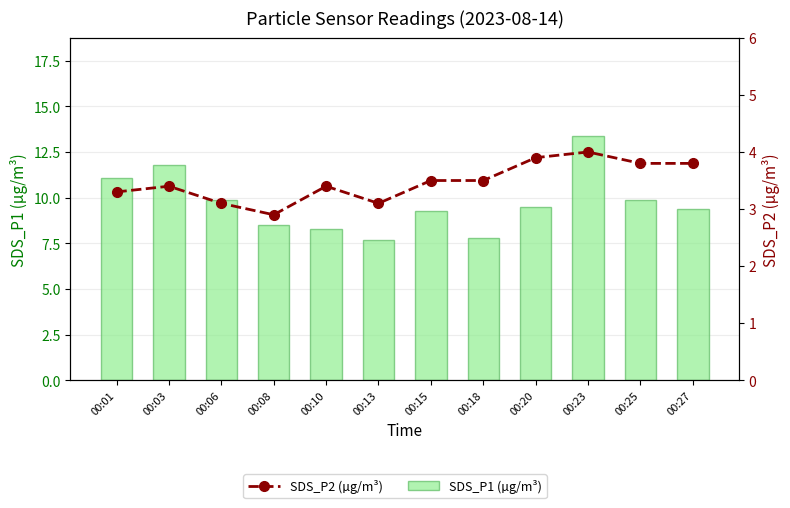

The SDS_P2 (µg/m³) series shows 3.1 at 00:06. True or false?

True